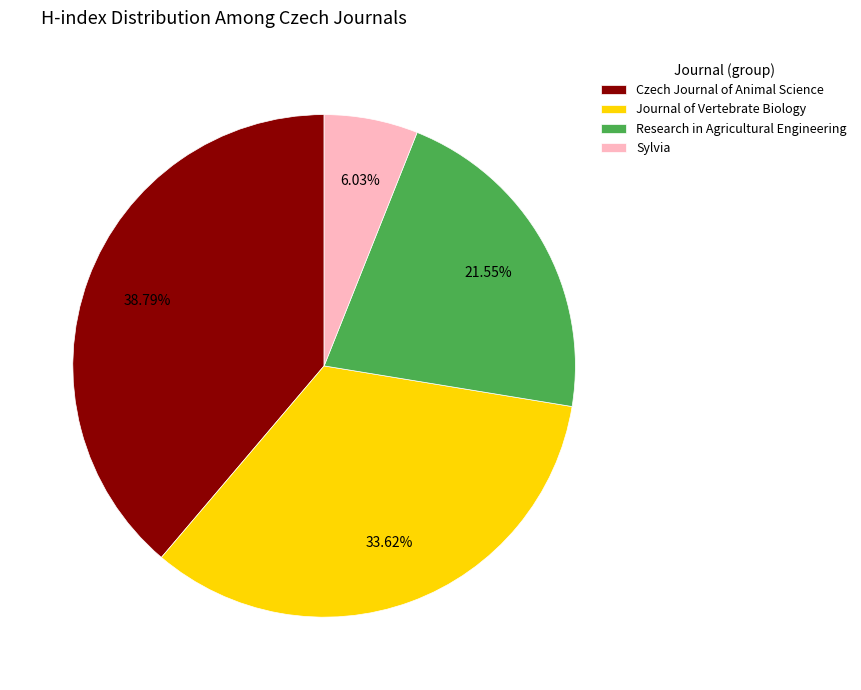

Which has a higher value, Sylvia or Czech Journal of Animal Science?

Czech Journal of Animal Science